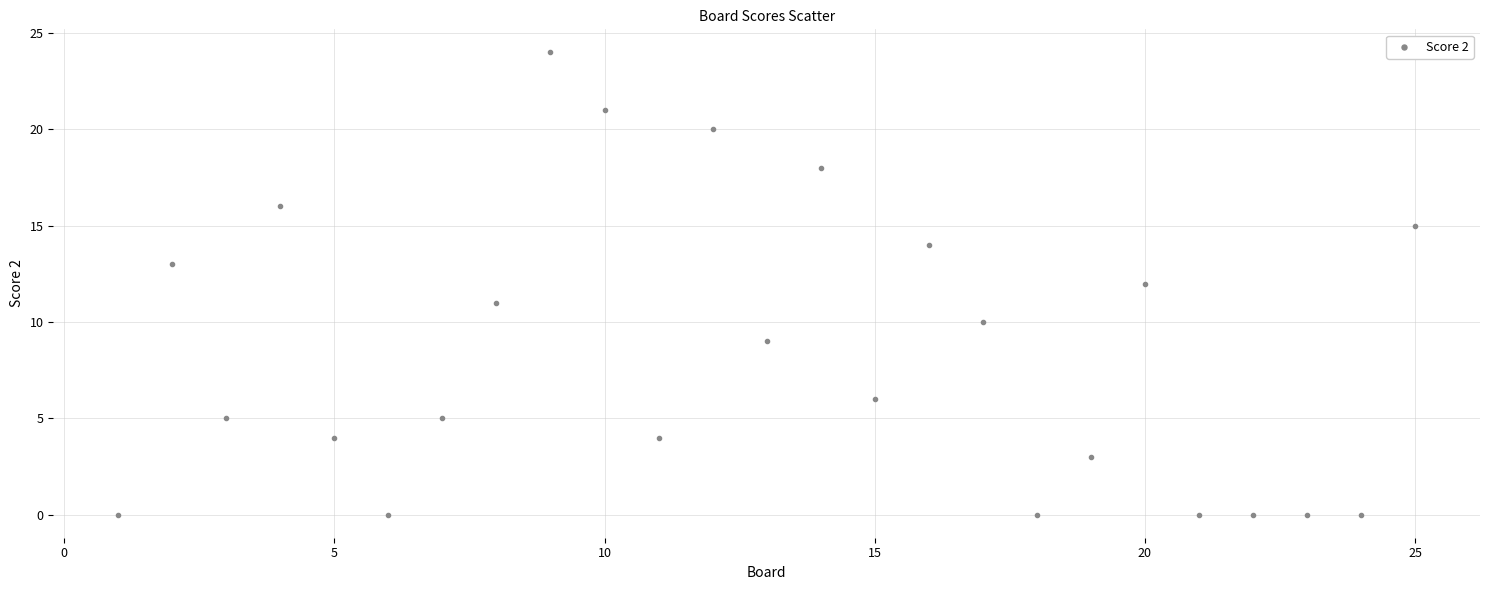

What is the range of Y values (max minus min)?

24